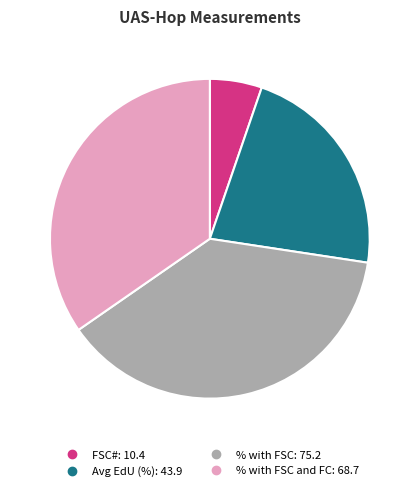

Does any single category account for the majority?

No